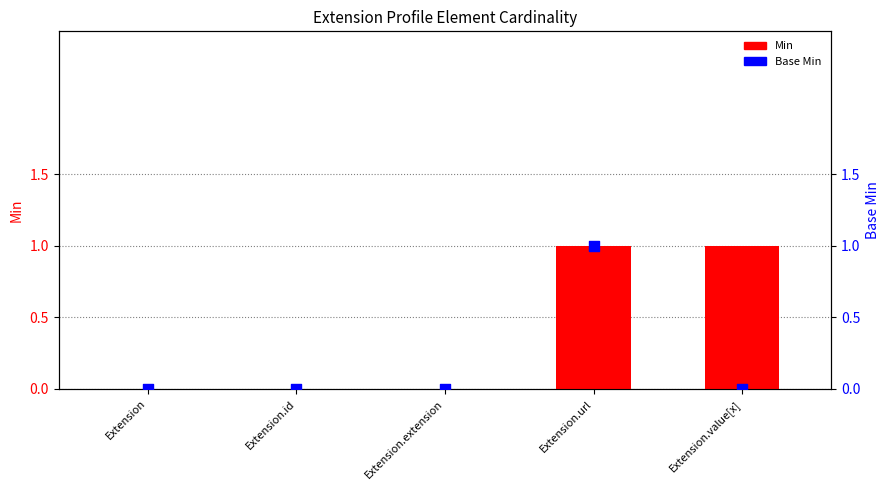

Which series contains the highest Y value?

Min